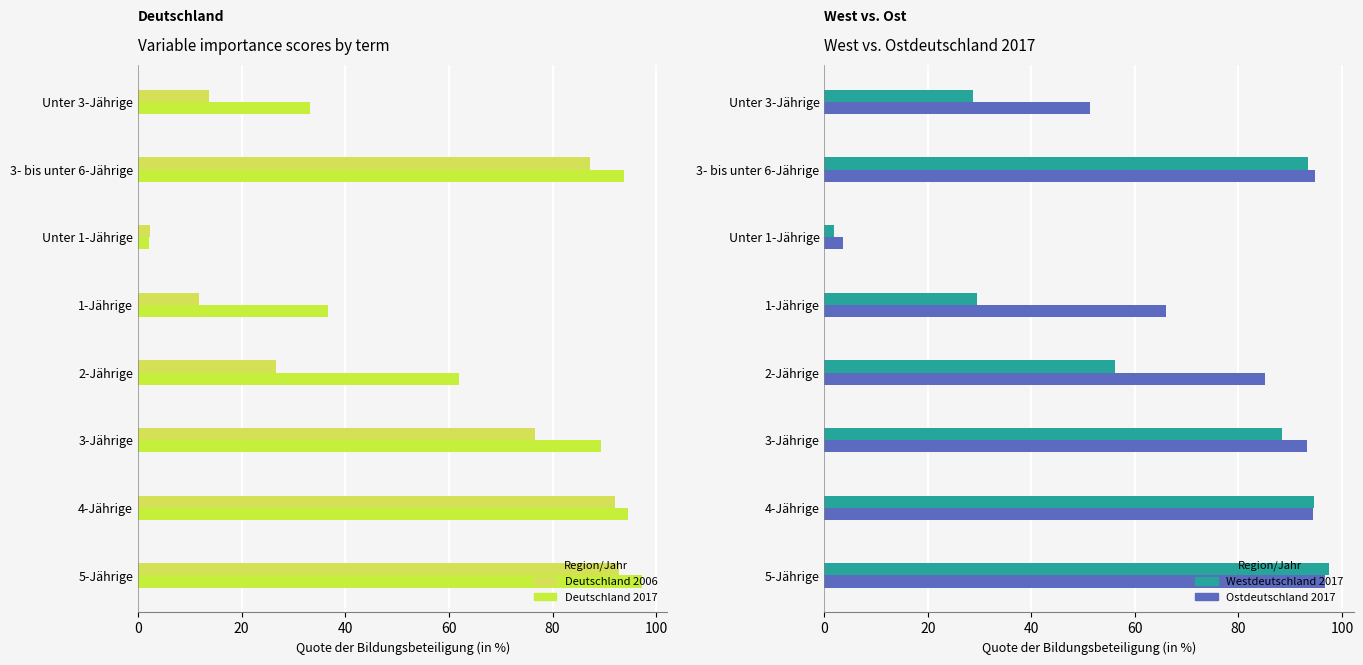

What is the total value across all series at 2-Jährige?

229.8